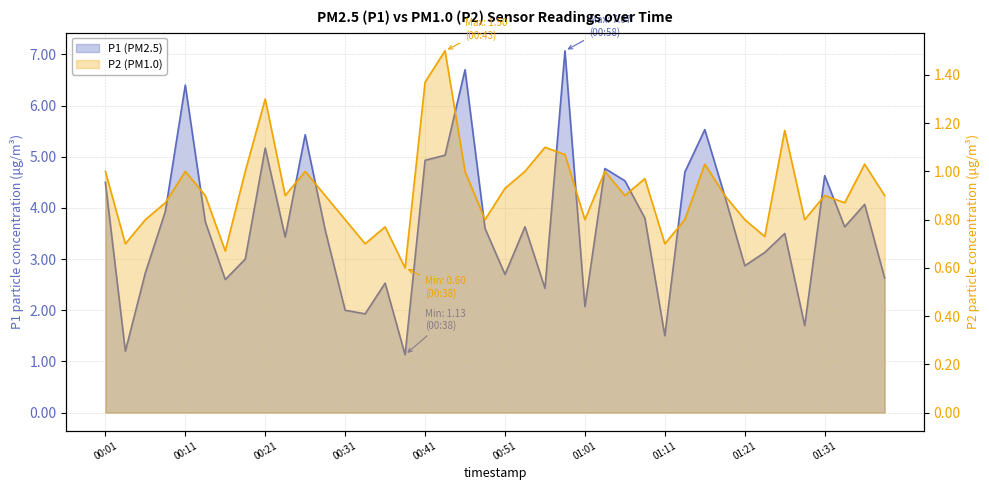

The P1 (PM2.5) series shows 4.0 at 00:21. True or false?

False